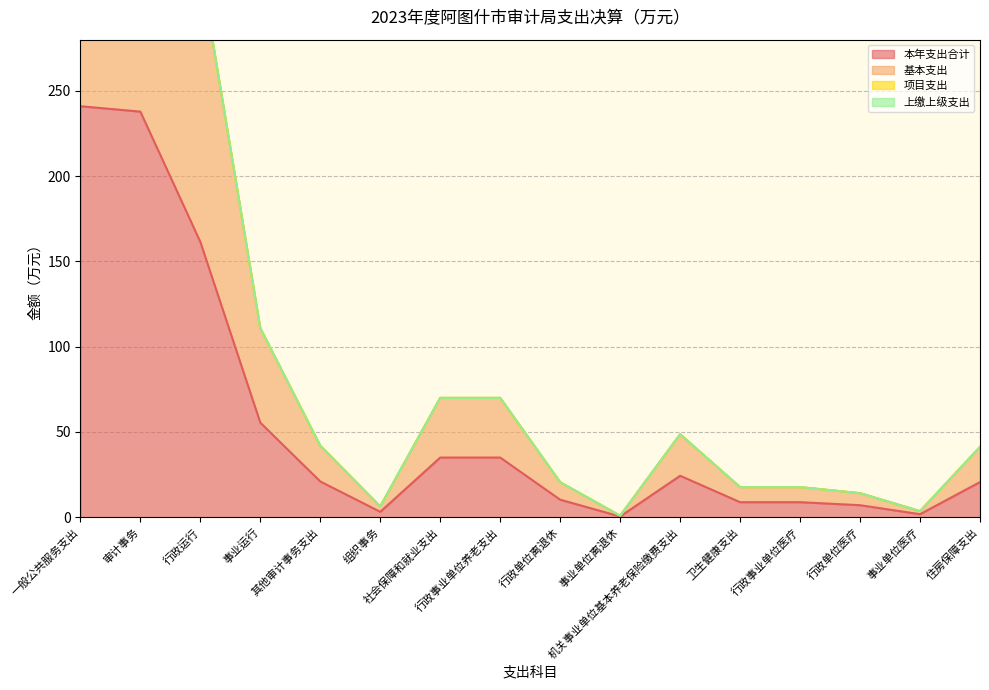

True or false: 基本支出 and 本年支出合计 cross at least once.

False